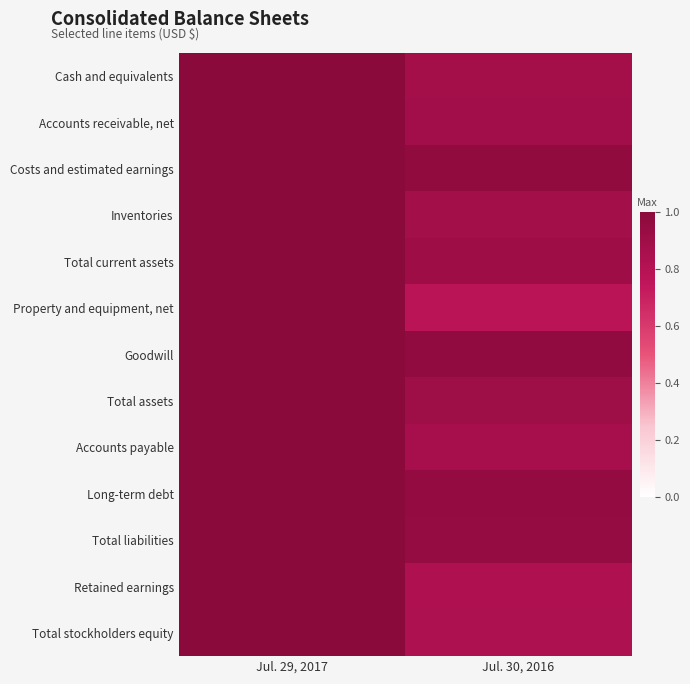

Reading left to right, transcribe all the data shown in this chart.

Cash and equivalents: Jul. 29, 2017=1.0	Jul. 30, 2016=0.9
Accounts receivable, net: Jul. 29, 2017=1.0	Jul. 30, 2016=0.9
Costs and estimated earnings: Jul. 29, 2017=1.0	Jul. 30, 2016=1.0
Inventories: Jul. 29, 2017=1.0	Jul. 30, 2016=0.9
Total current assets: Jul. 29, 2017=1.0	Jul. 30, 2016=0.9
Property and equipment, net: Jul. 29, 2017=1.0	Jul. 30, 2016=0.8
Goodwill: Jul. 29, 2017=1.0	Jul. 30, 2016=1.0
Total assets: Jul. 29, 2017=1.0	Jul. 30, 2016=0.9
Accounts payable: Jul. 29, 2017=1.0	Jul. 30, 2016=0.9
Long-term debt: Jul. 29, 2017=1.0	Jul. 30, 2016=1.0
Total liabilities: Jul. 29, 2017=1.0	Jul. 30, 2016=0.9
Retained earnings: Jul. 29, 2017=1.0	Jul. 30, 2016=0.8
Total stockholders equity: Jul. 29, 2017=1.0	Jul. 30, 2016=0.8